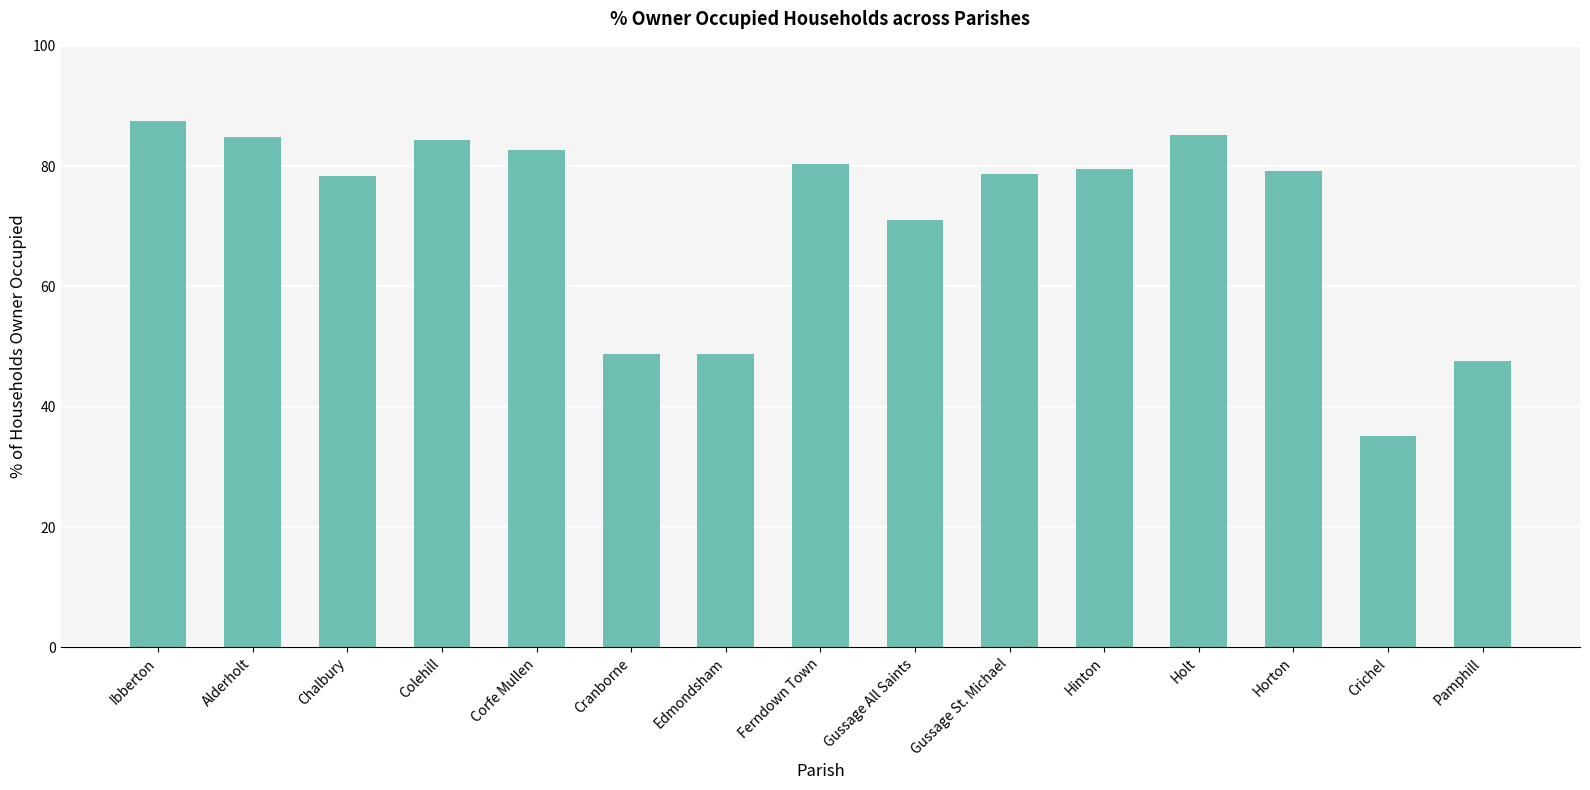

What is the change in value from Cranborne to Pamphill?

-1.2